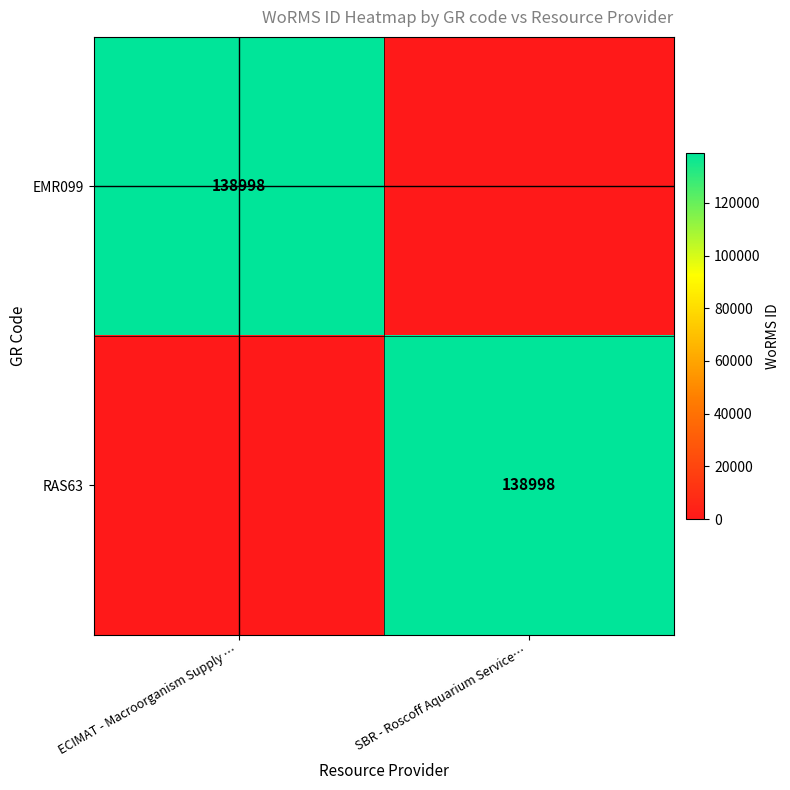

The value of RAS63 at SBR - Roscoff Aquarium Service… is 138998. True or false?

True